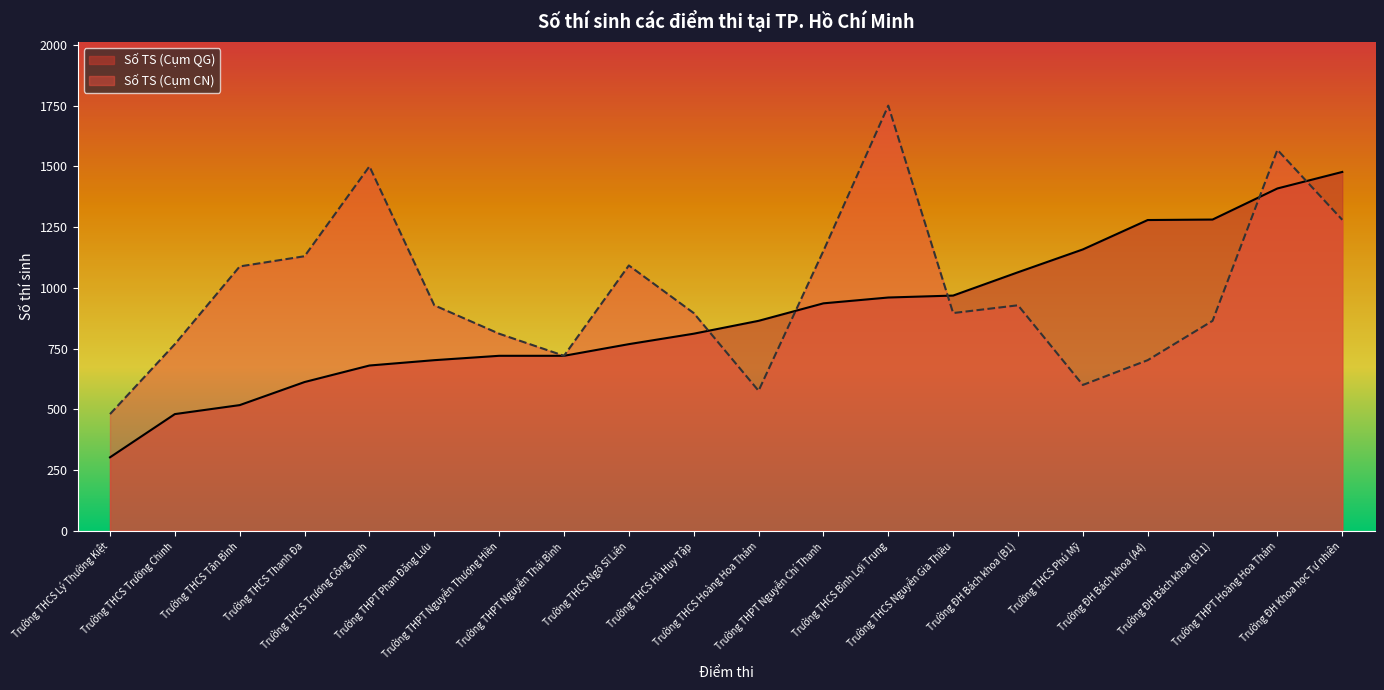

Which series has the largest range (max minus min)?

Số TS (Cụm CN)